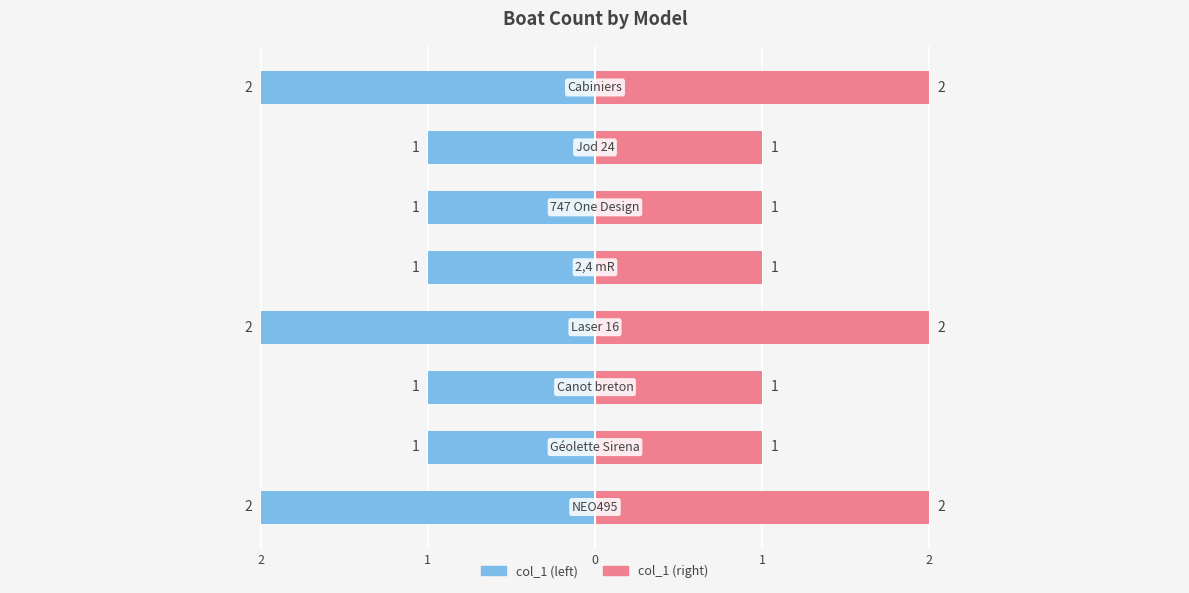

Count the number of data series in this chart.

2